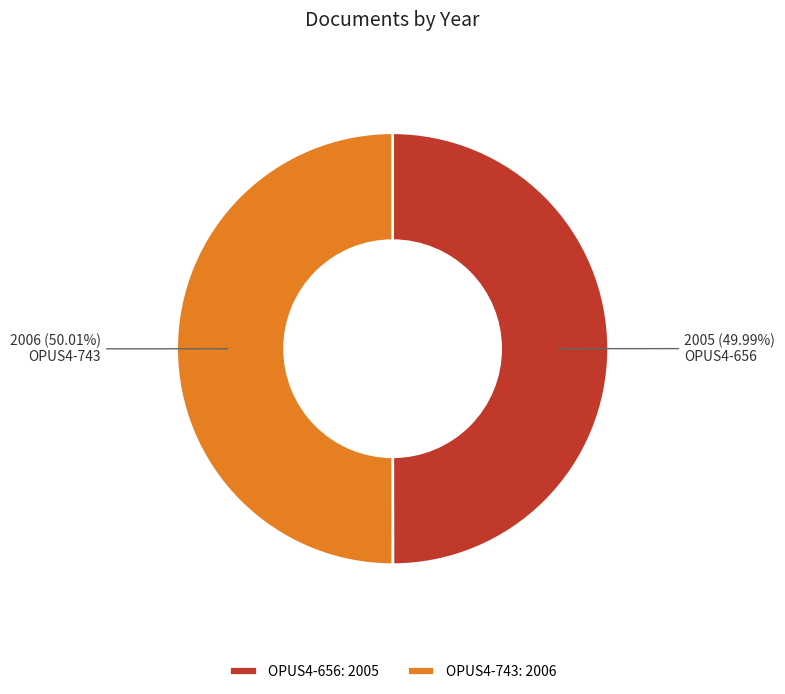

Is the sum of OPUS4-743 and OPUS4-656 greater than half?

Yes